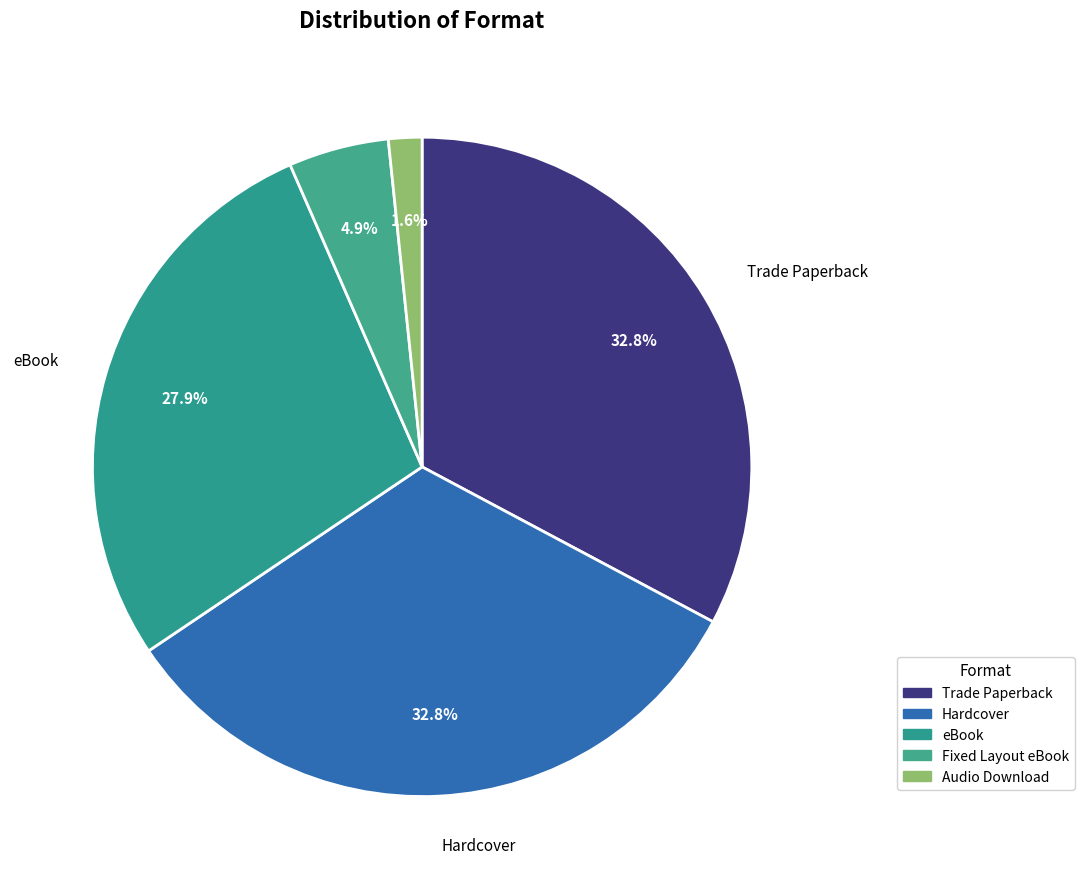

Is Fixed Layout eBook the majority of the pie?

No